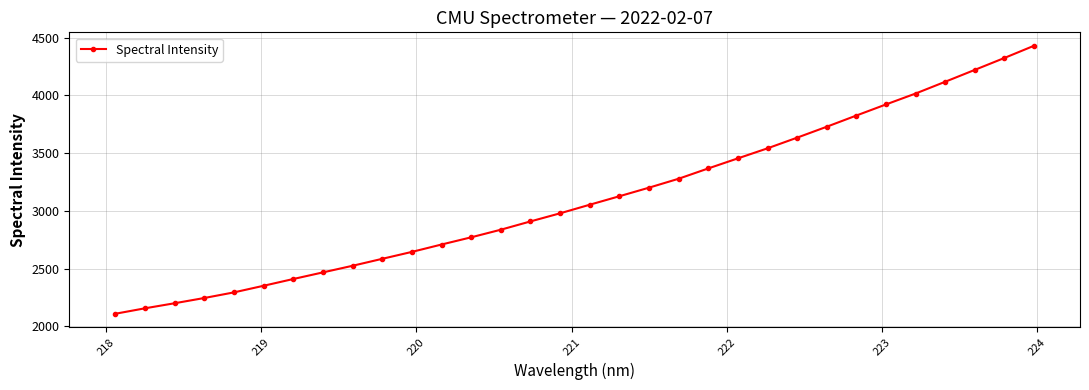

How many values exceed 3053?

16